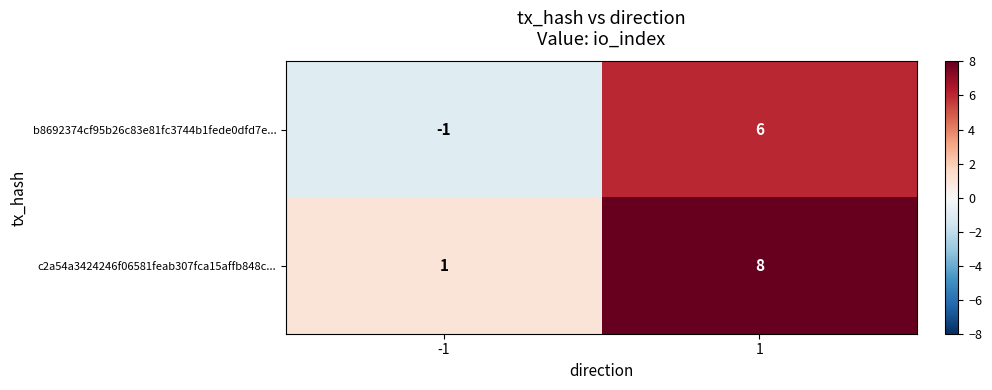

Reading left to right, what are all the values shown in this chart?

b8692374cf95b26c83e81fc3744b1fede0dfd7e...: -1	6
c2a54a3424246f06581feab307fca15affb848c...: 1	8